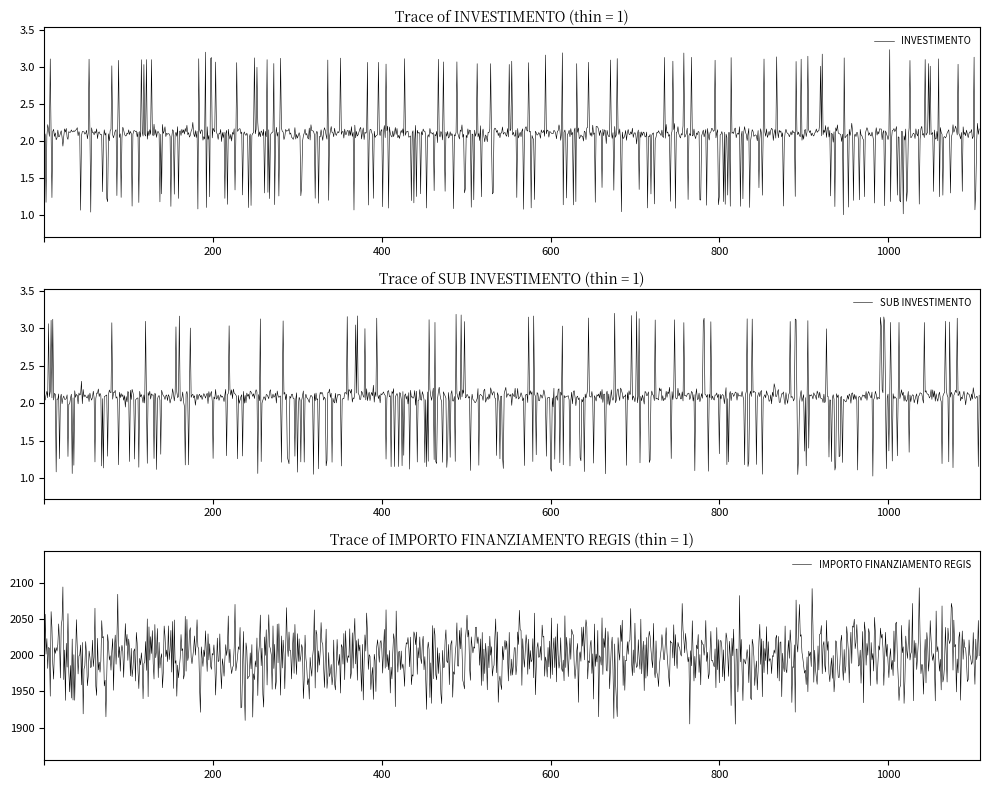

Is the value of SUB INVESTIMENTO at GORLA MINORE greater than the value of IMPORTO FINANZIAMENTO REGIS at VOGHERA?

No